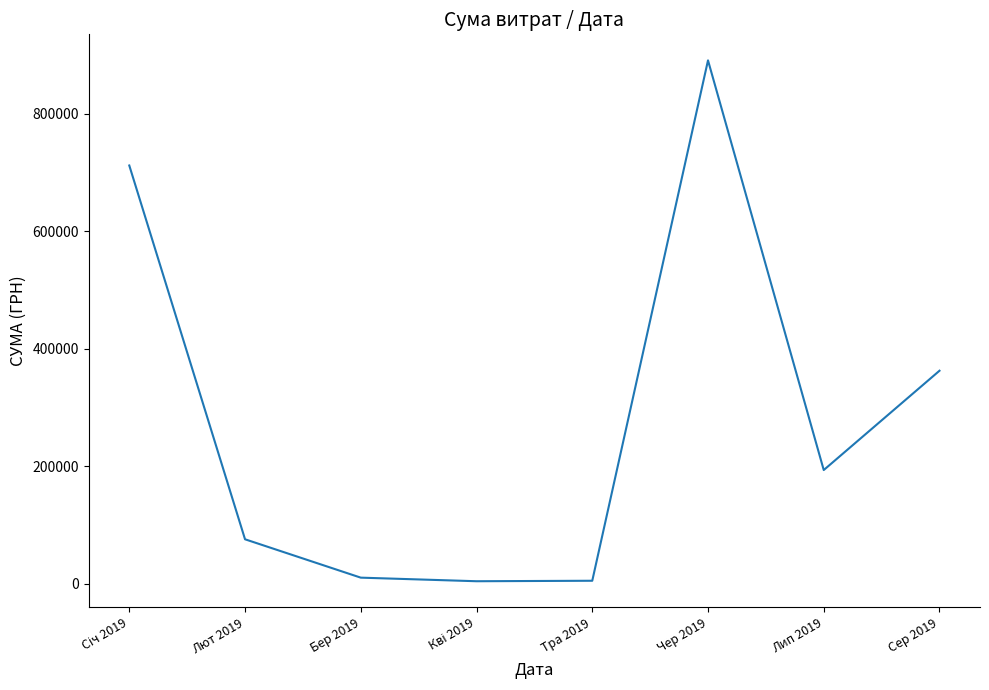

What is the sum of all values?

2252487.8